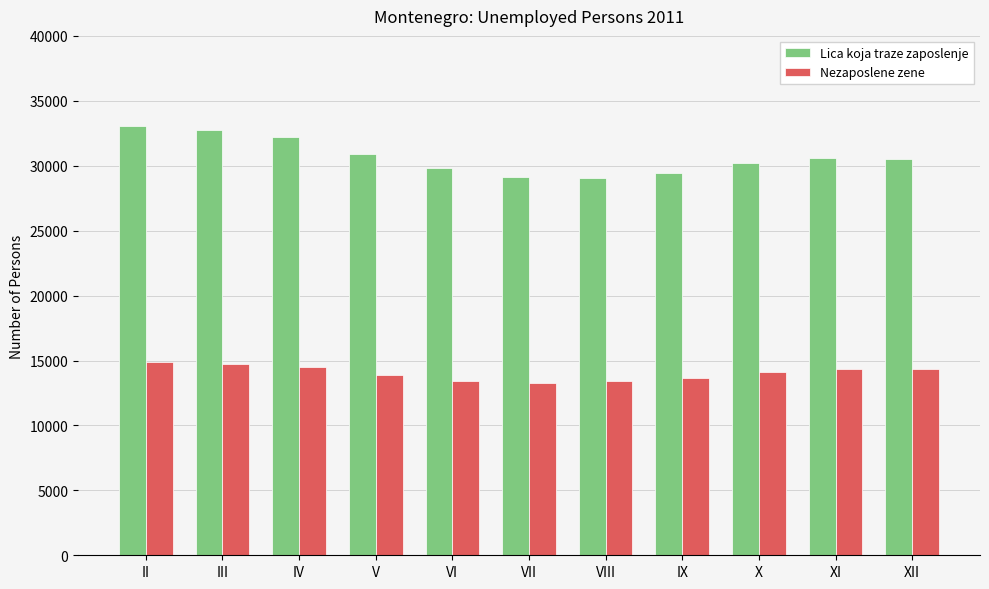

What is the average value of the Lica koja traze zaposlenje series?

30697